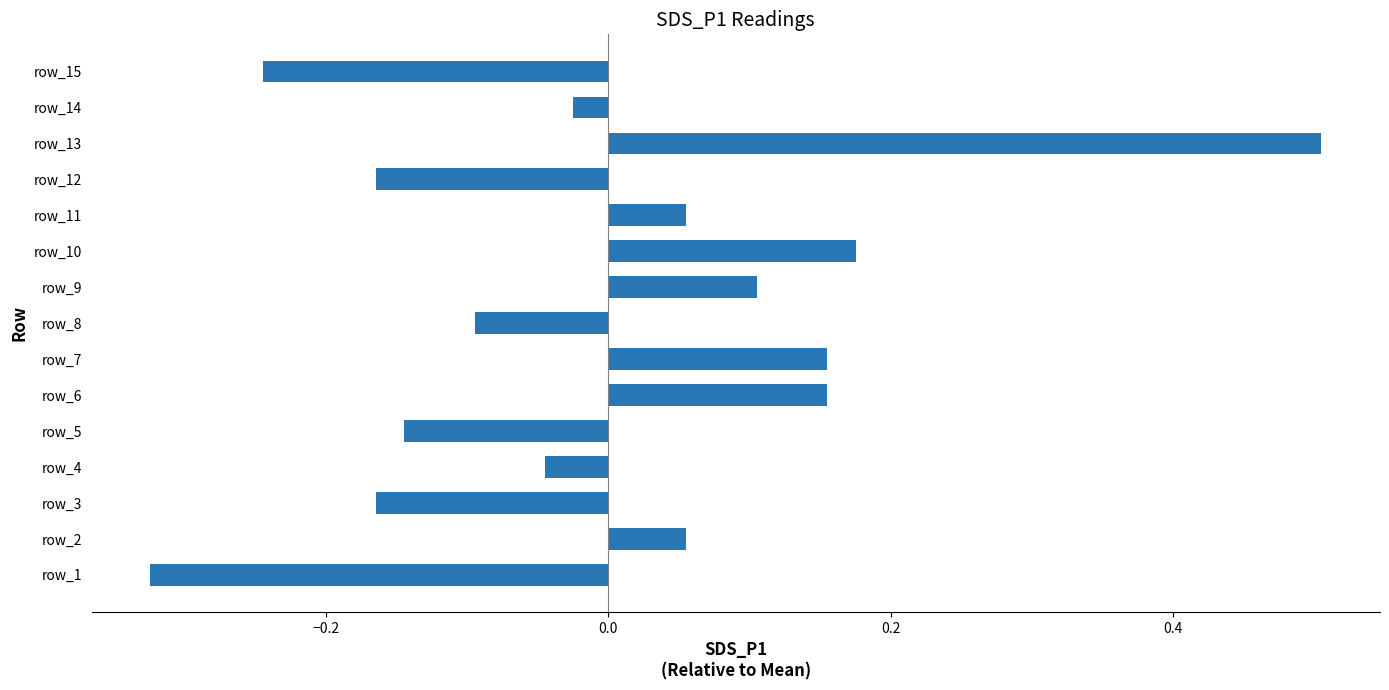

What is the sum of the values at row_13 and row_14?

0.5